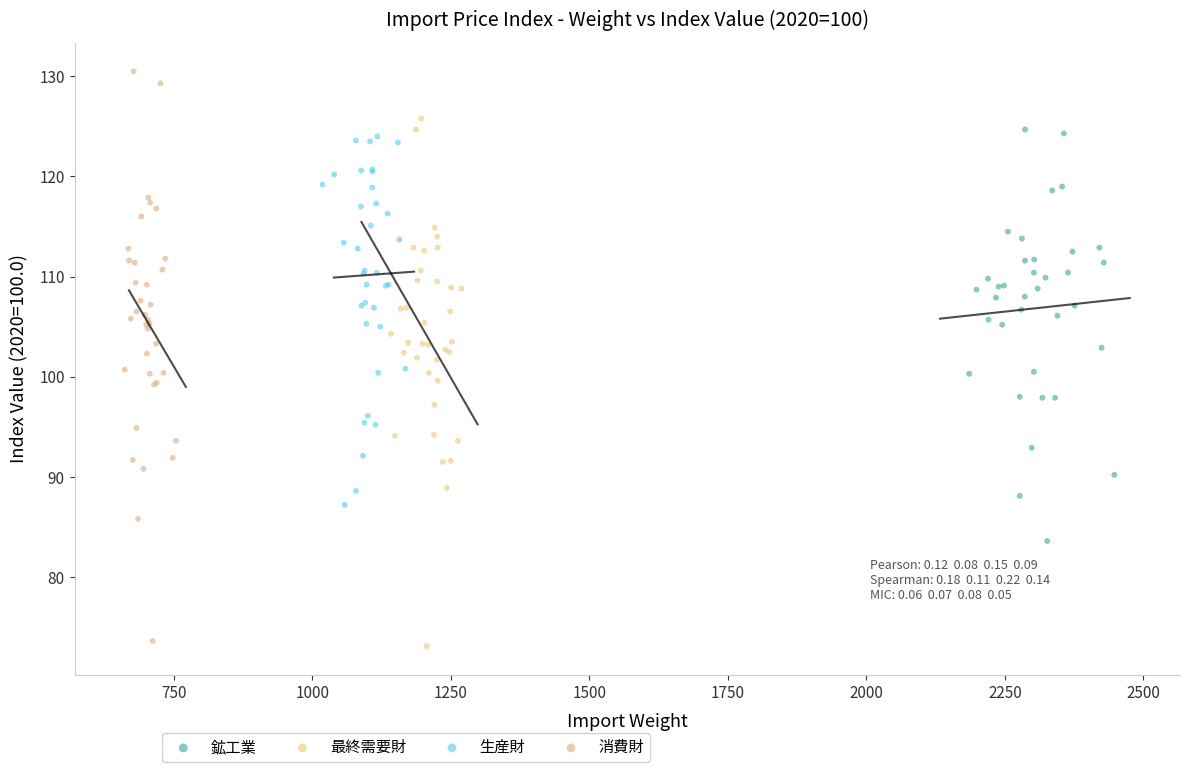

Which series has the largest Y range (max minus min)?

消費財